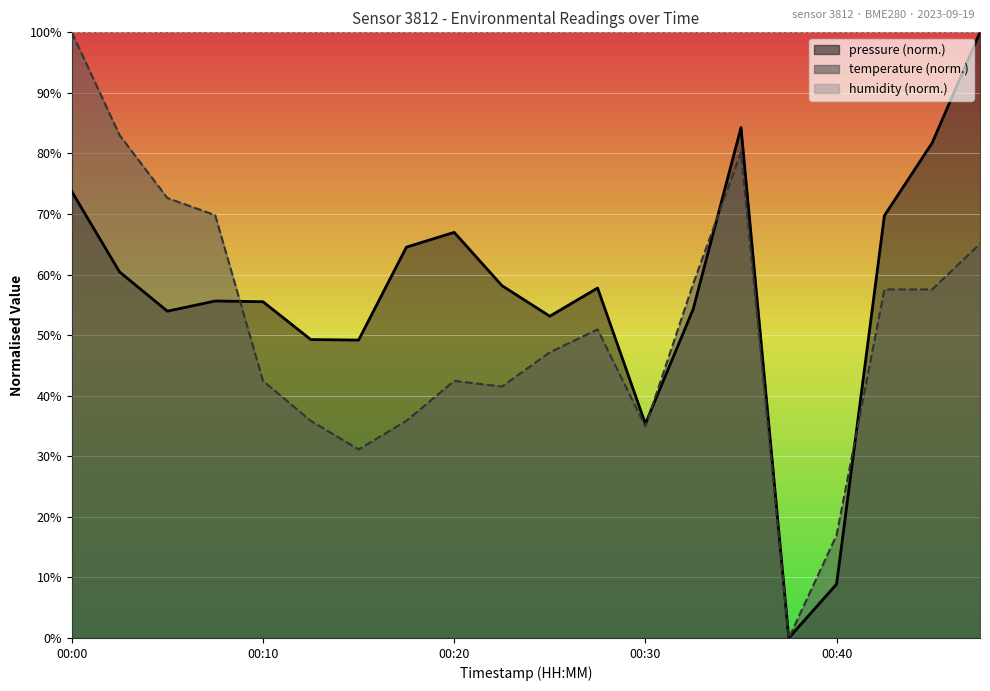

Rank the series by their maximum value, from highest to lowest.

pressure, temperature